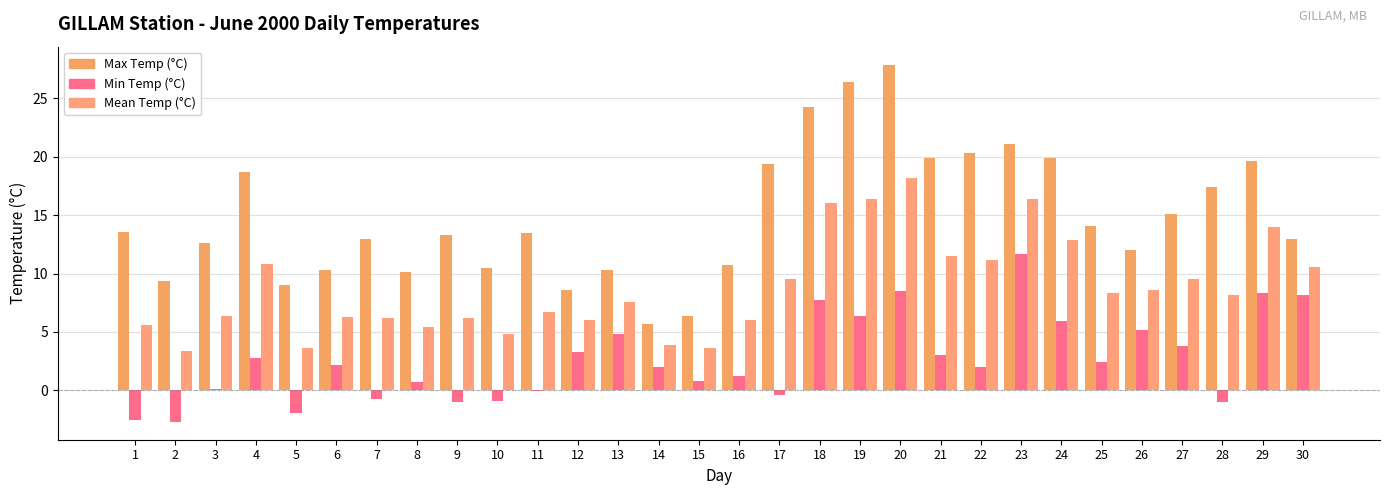

How many data points does each series have?

30